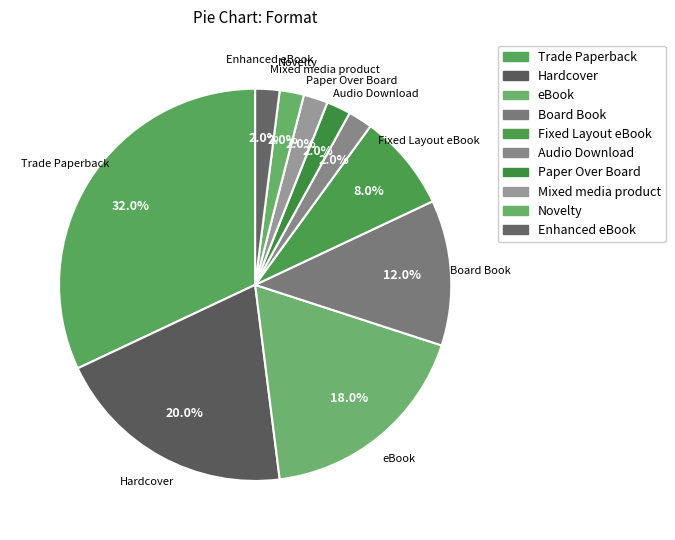

Is there a majority slice in this chart?

No